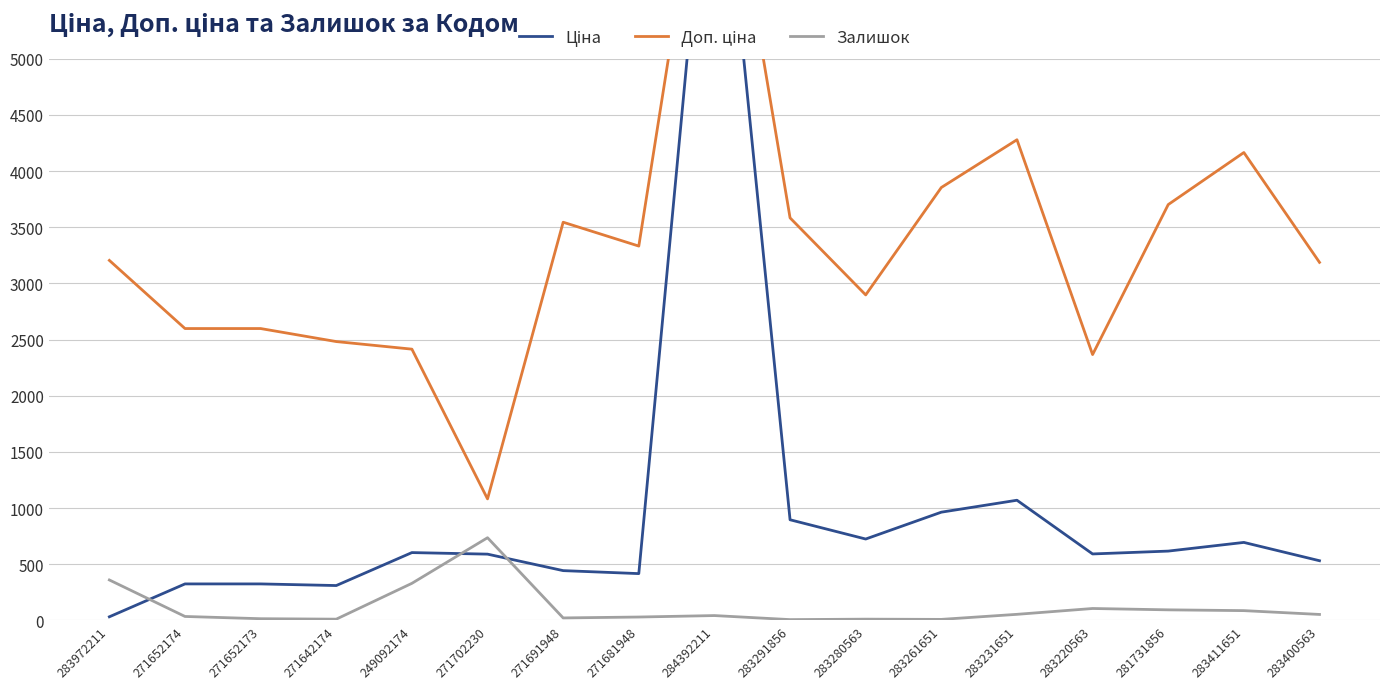

Reading left to right, what are all the values shown in this chart?

Ціна: 283972211=32.0	271652174=324.8	271652173=324.8	271642174=310.3	249092174=603.7	271702230=589.9	271691948=443.1	271681948=416.6	284392211=7596.5	283291856=895.9	283280563=724.5	283261651=963.5	283231651=1069.8	283220563=591.6	281731856=617.0	283411651=694.3	283400563=531.3
Доп. ціна: 283972211=3205.0	271652174=2598.3	271652173=2598.3	271642174=2482.4	249092174=2414.8	271702230=1081.7	271691948=3545.0	271681948=3332.5	284392211=7596.5	283291856=3583.6	283280563=2897.8	283261651=3854.0	283231651=4279.1	283220563=2366.5	281731856=3701.9	283411651=4165.6	283400563=3187.6
Залишок: 283972211=360.0	271652174=35.0	271652173=15.0	271642174=11.0	249092174=330.0	271702230=736.0	271691948=22.0	271681948=30.0	284392211=43.0	283291856=7.0	283280563=11.0	283261651=9.0	283231651=54.0	283220563=106.0	281731856=94.0	283411651=87.0	283400563=53.0